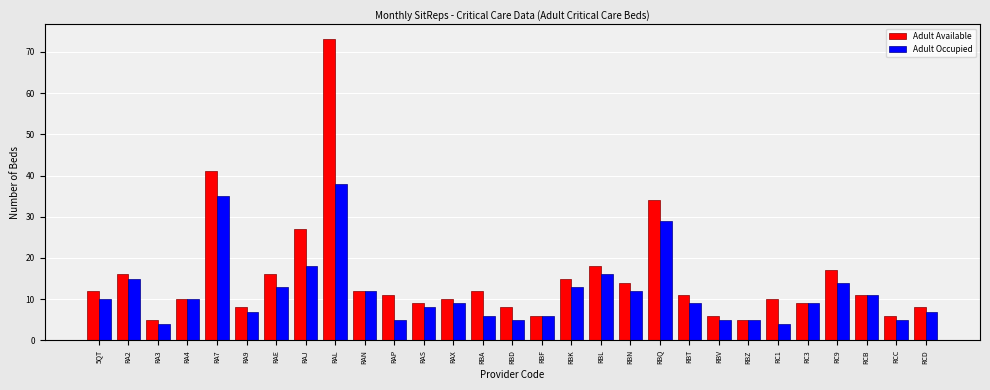

What is the label of the 22nd bar from the left?

RBV